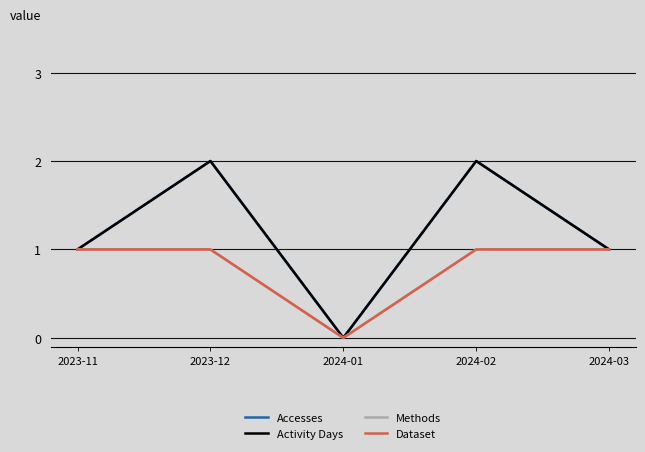

The value of Dataset at 2024-01 is 0. True or false?

True